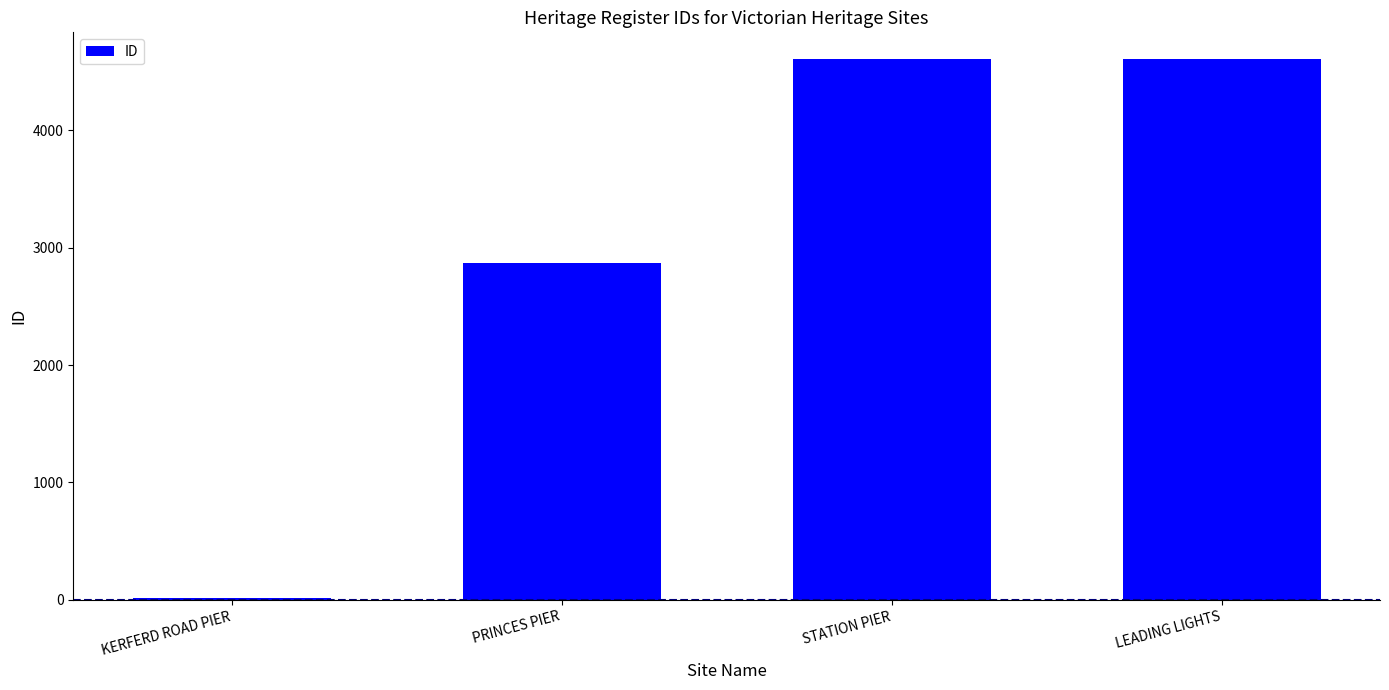

True or false: the data shows 1337 at STATION PIER.

False